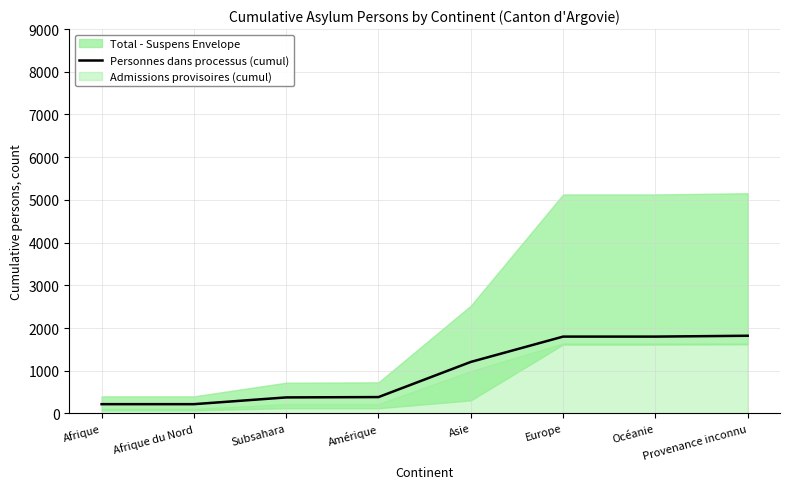

What is the sum of all values?

7815